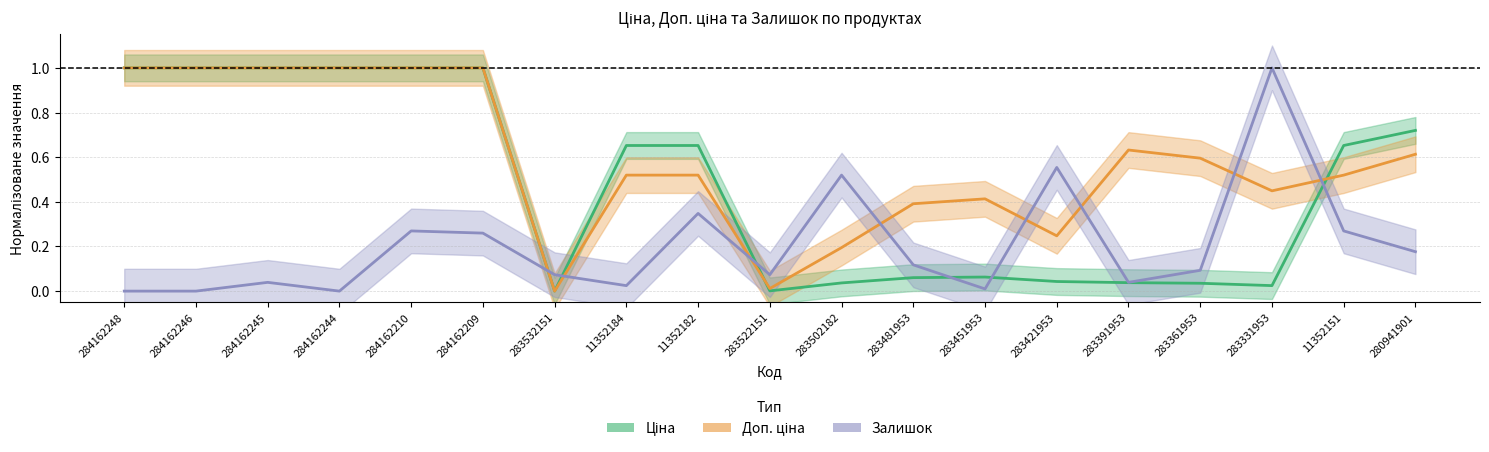

What is the label of the 7th point from the left?

283532151